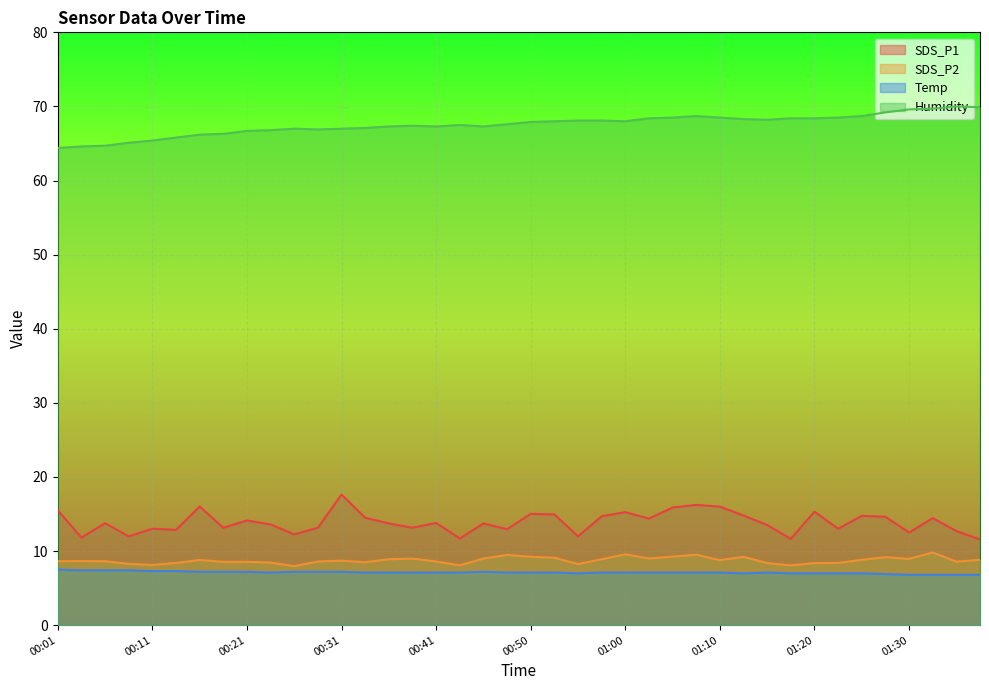

At which category is the sum across all series the highest?

01:07